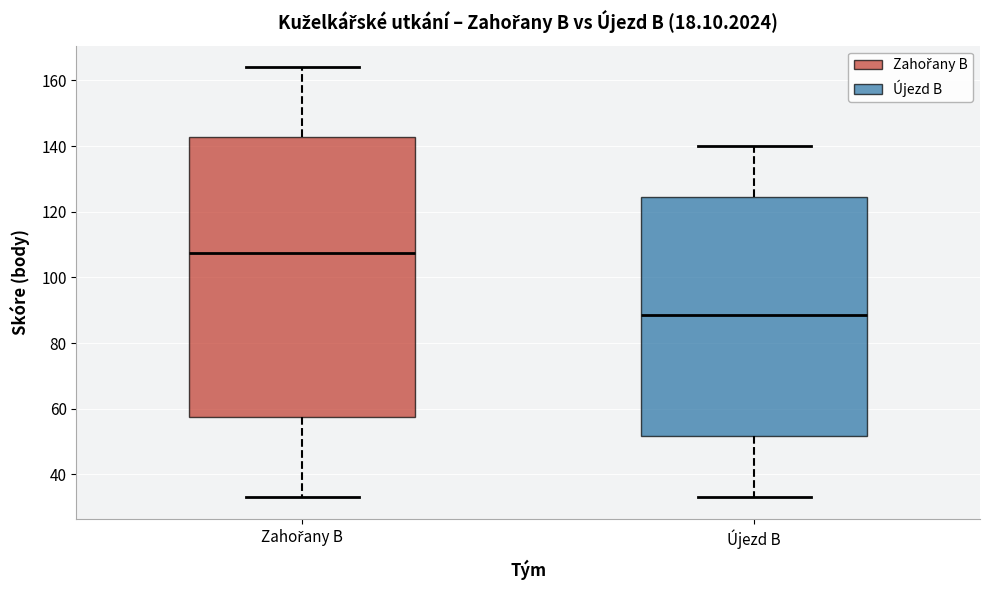

Where is the lower edge of the box for Újezd B on the y-axis? The values are not printed on the chart, so give them approximately, as read against the axis.

52